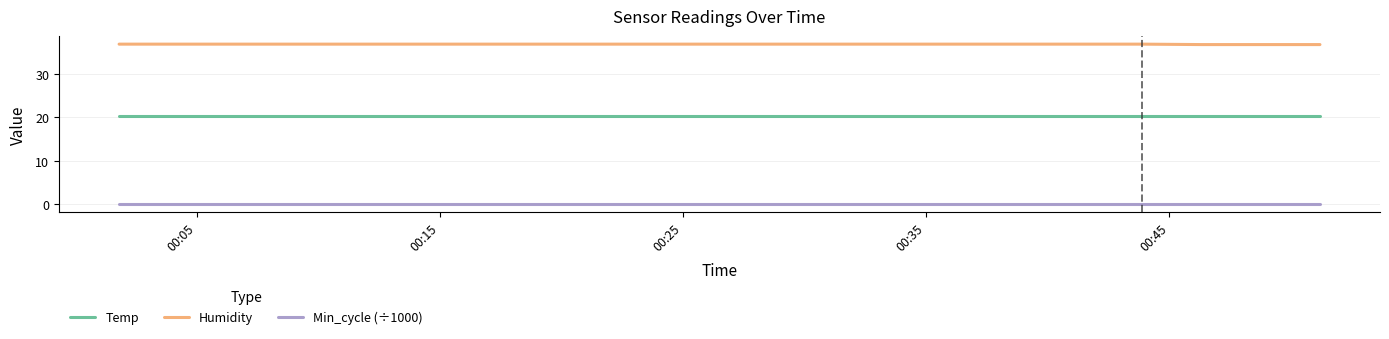

Reading right to left, what are all the values shown in this chart?

Temp: 20.3	20.3	20.3	20.3	20.3	20.3	20.3	20.3	20.3	20.3	20.3	20.3	20.3	20.3	20.3	20.3	20.3	20.3	20.3	20.3
Humidity: 36.7	36.7	36.7	36.8	36.8	36.8	36.8	36.8	36.8	36.8	36.8	36.8	36.8	36.8	36.8	36.8	36.8	36.8	36.8	36.8
Min_cycle (÷1000): 0.0	0.0	0.0	0.0	0.0	0.0	0.0	0.0	0.0	0.0	0.0	0.0	0.0	0.0	0.0	0.0	0.0	0.0	0.0	0.0